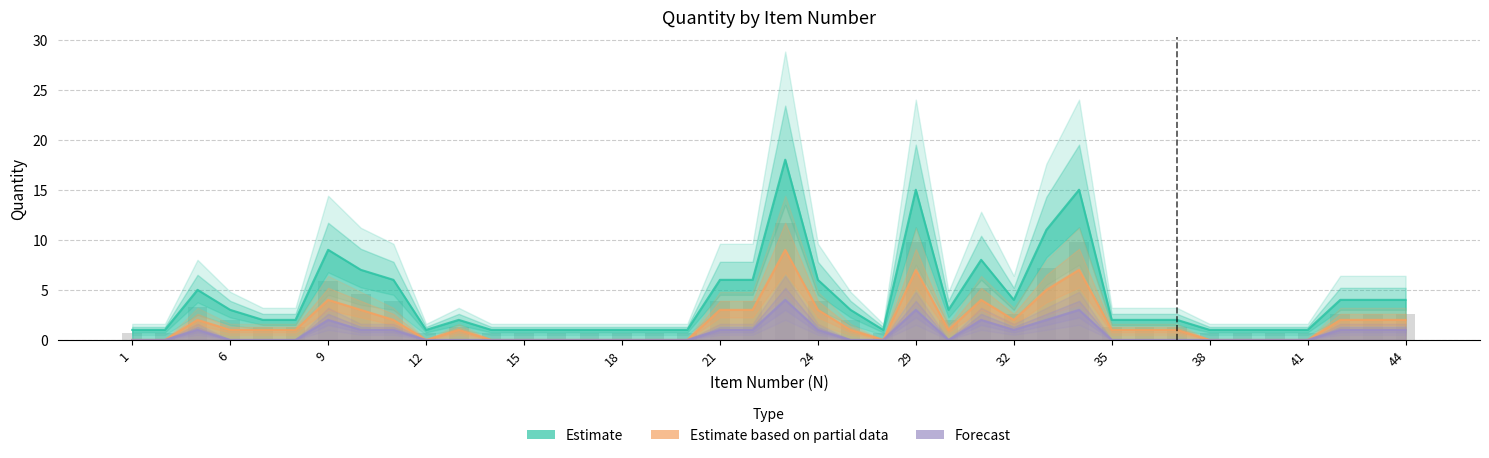

Rank the series by their average value, from lowest to highest.

Forecast, Estimate based on partial data, Estimate